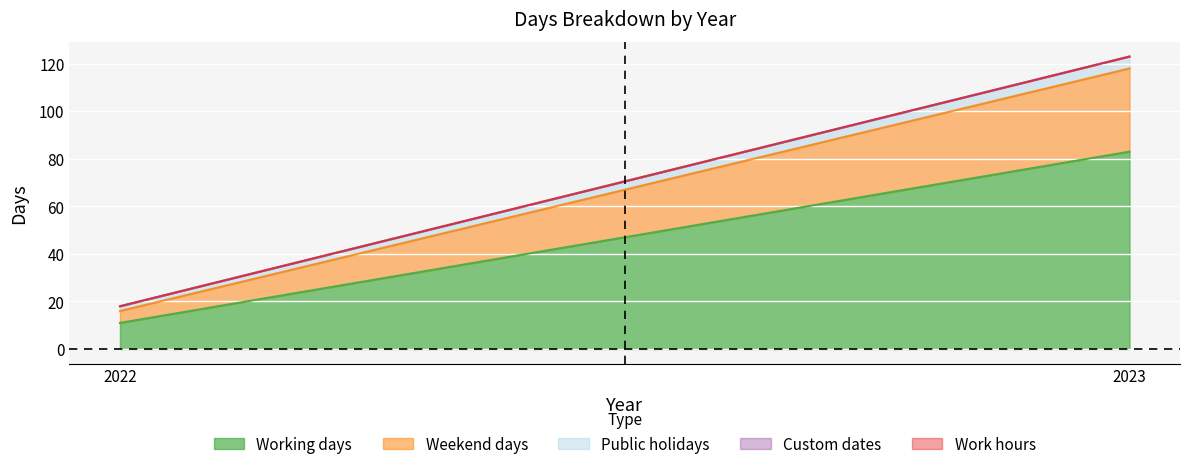

Is the value of Public holidays at 2023 greater than the value of Working days at 2023?

No